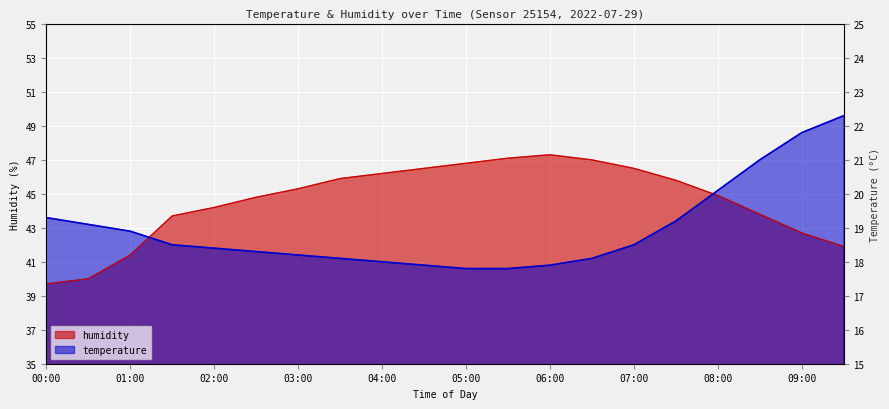

Is it true that humidity equals 21.9 at 03:00?

False